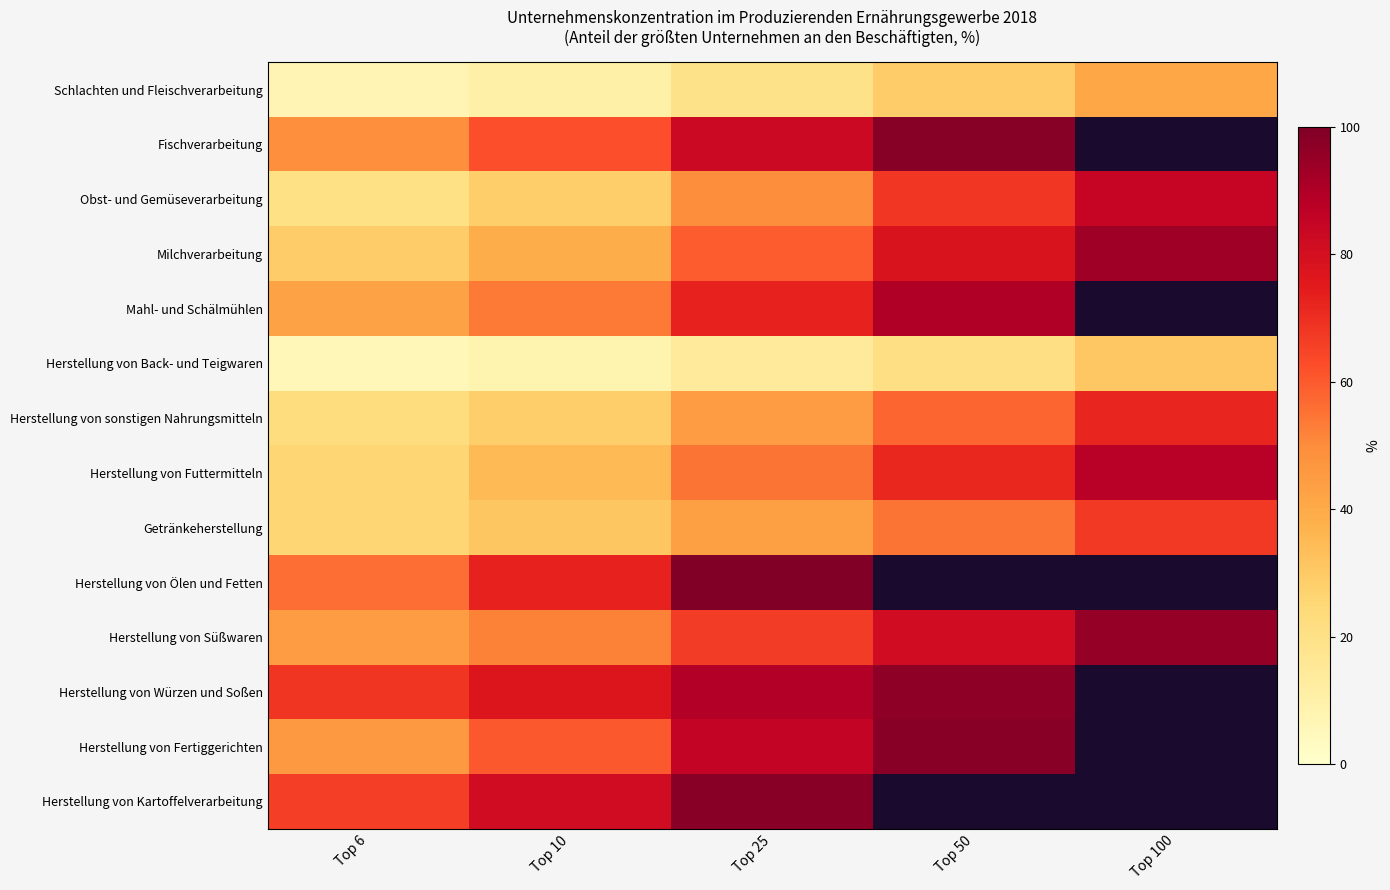

At which label is Obst- und Gemüseverarbeitung closest to 52?

Top 25